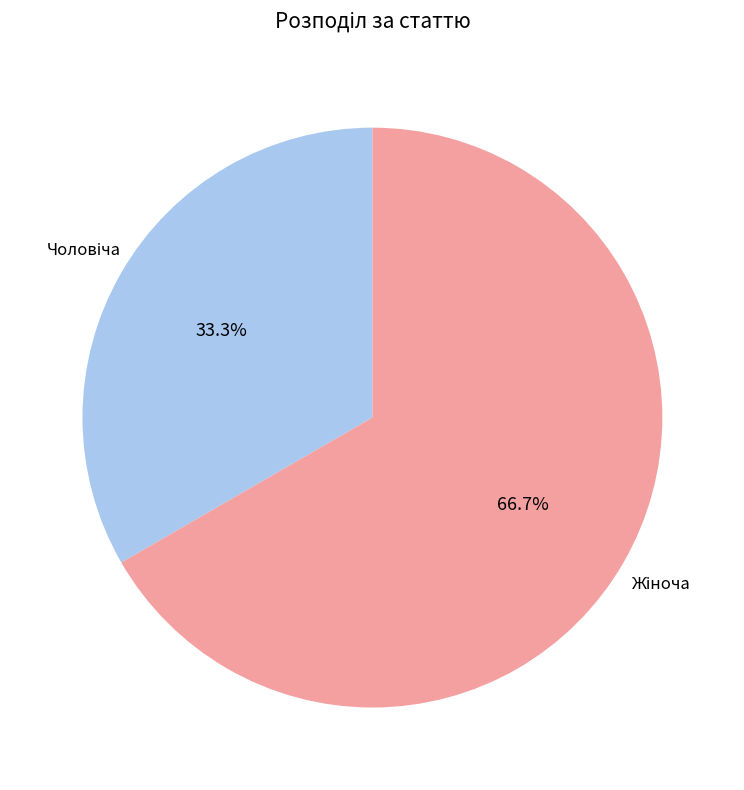

Is there any slice that represents more than half of the pie?

Yes